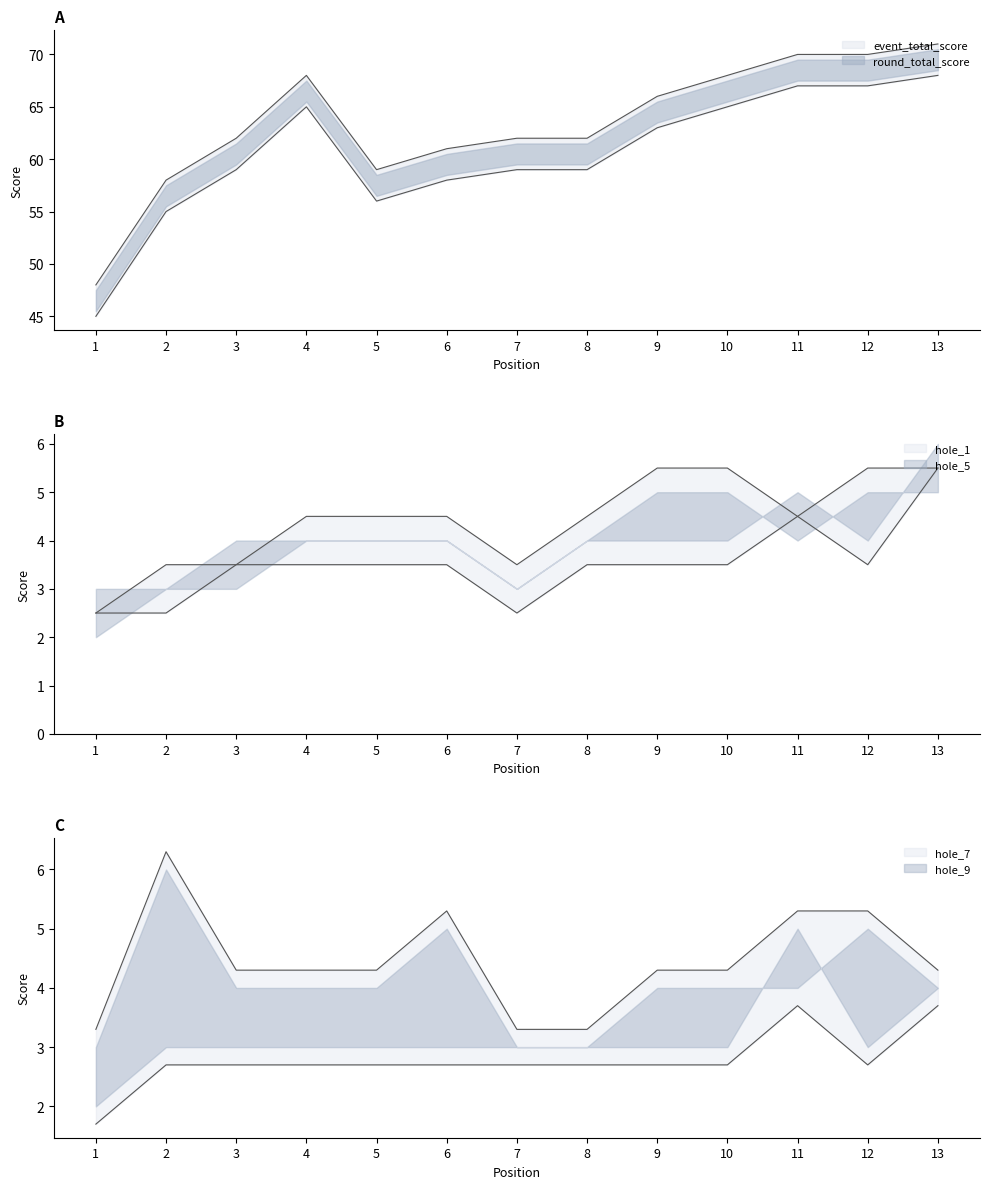

The value of hole_1 at 2 is 2.5. True or false?

True